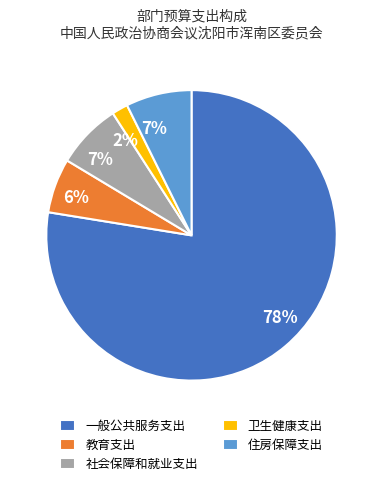

What is the largest slice in the pie chart?

一般公共服务支出